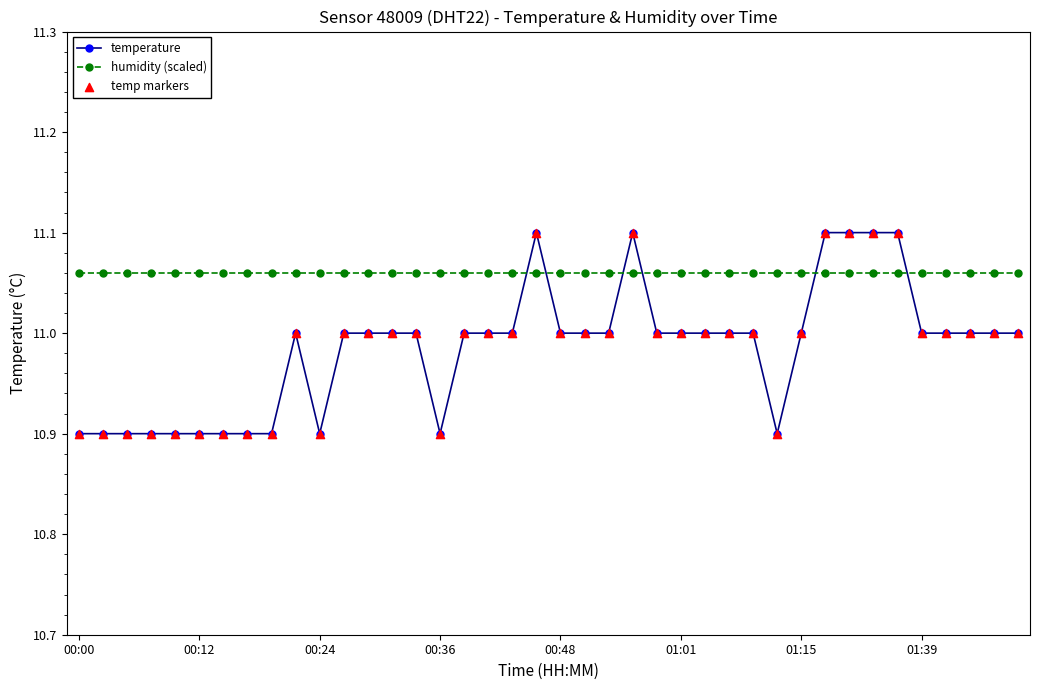

List the series in order of their peak value, highest first.

temperature, humidity (scaled)